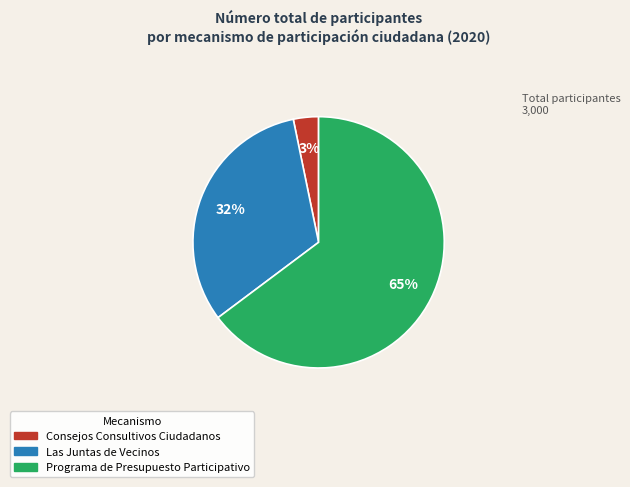

How many slices are in this pie chart?

3